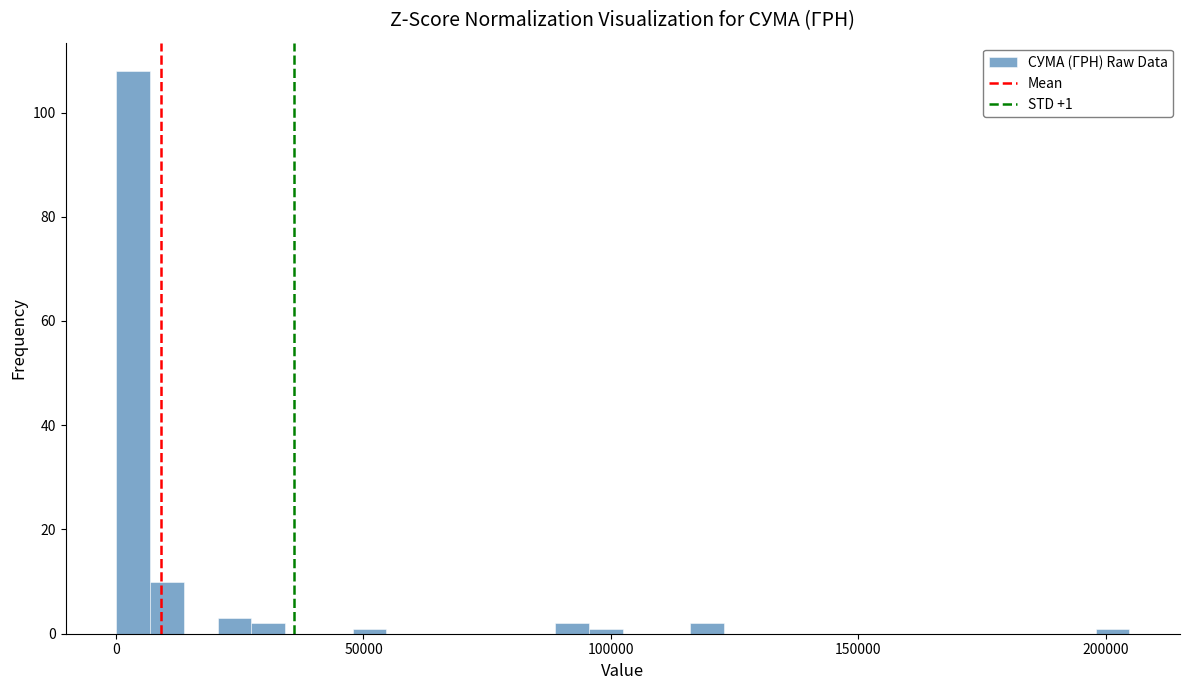

Read against the x-axis, roughly where is the centre of the tallest bar?

5000